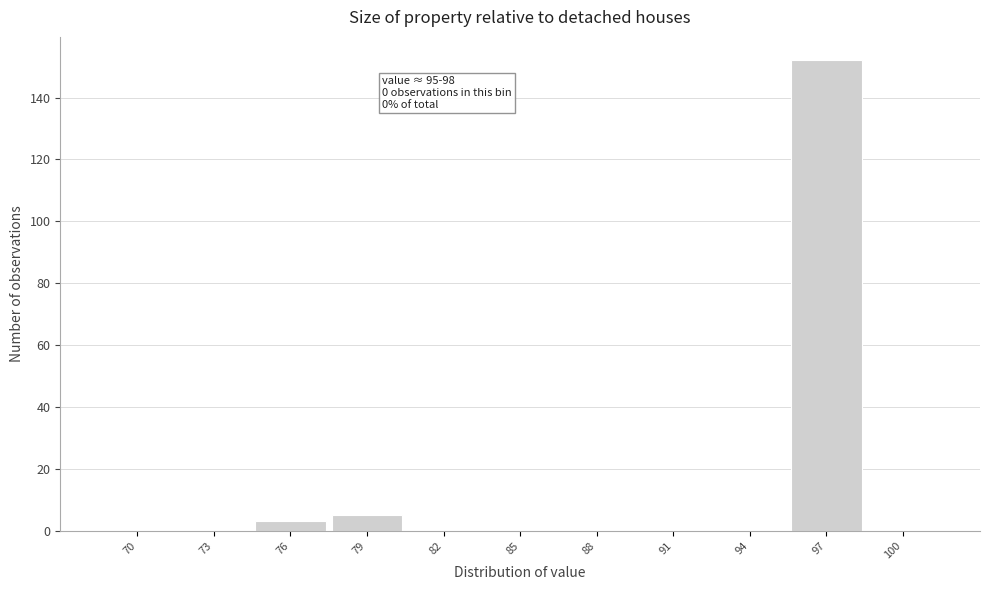

Reading right to left, extract all data points from this chart.

100=0	97=152	94=0	91=0	88=0	85=0	82=0	79=5	76=3	73=0	70=0